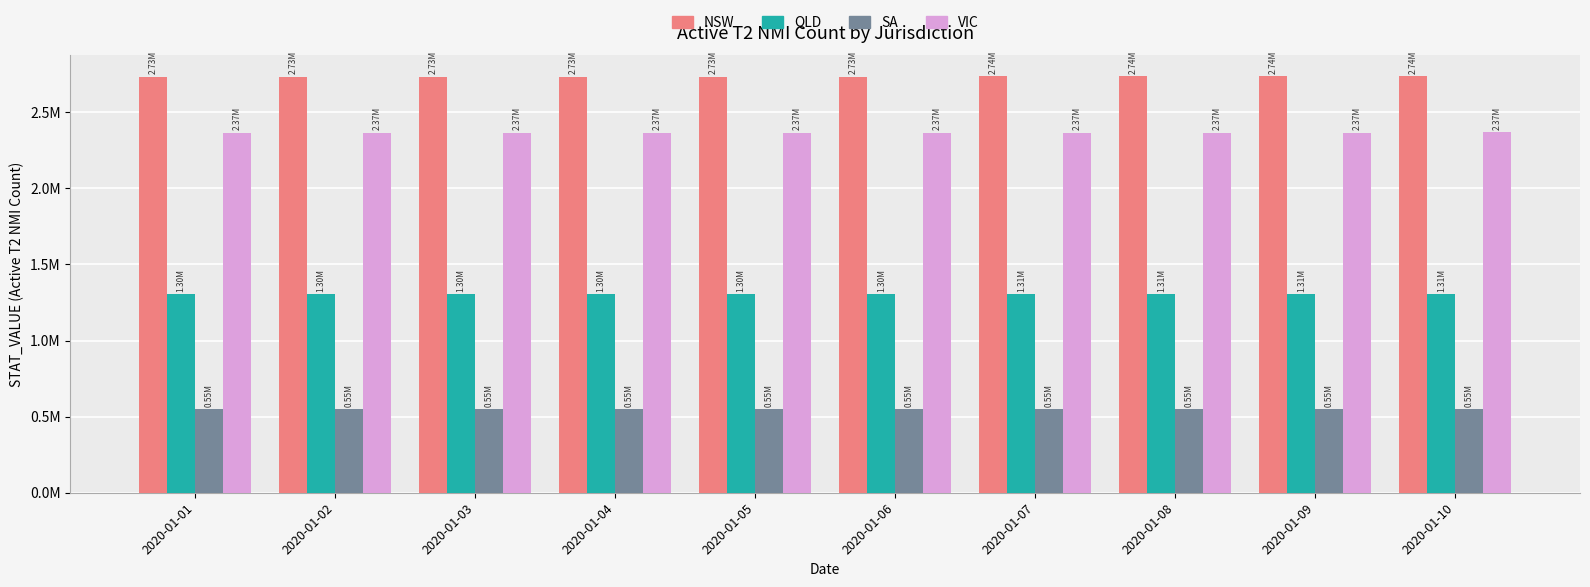

True or false: VIC has a value of 1147020 at 2020-01-02.

False